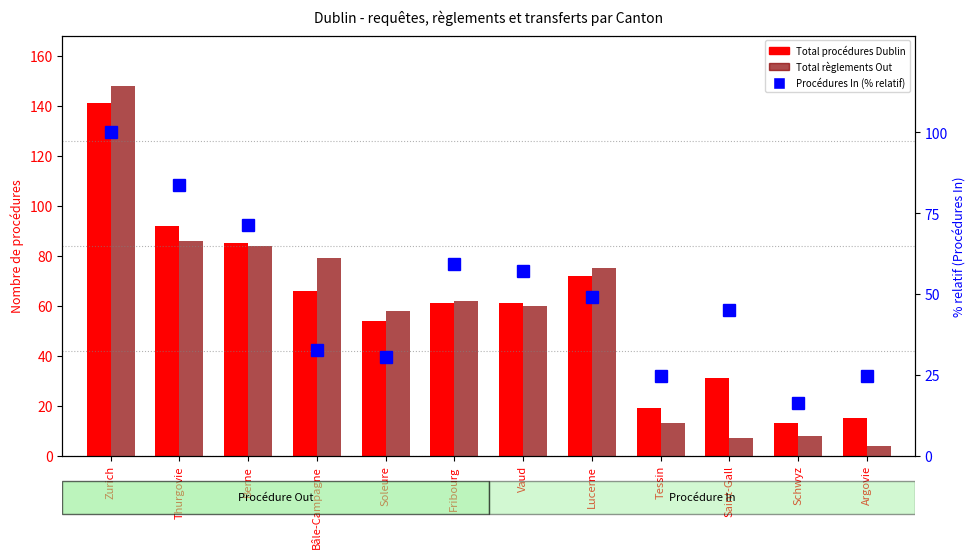

What is the minimum value for Procédures In (% relatif)?

16.3